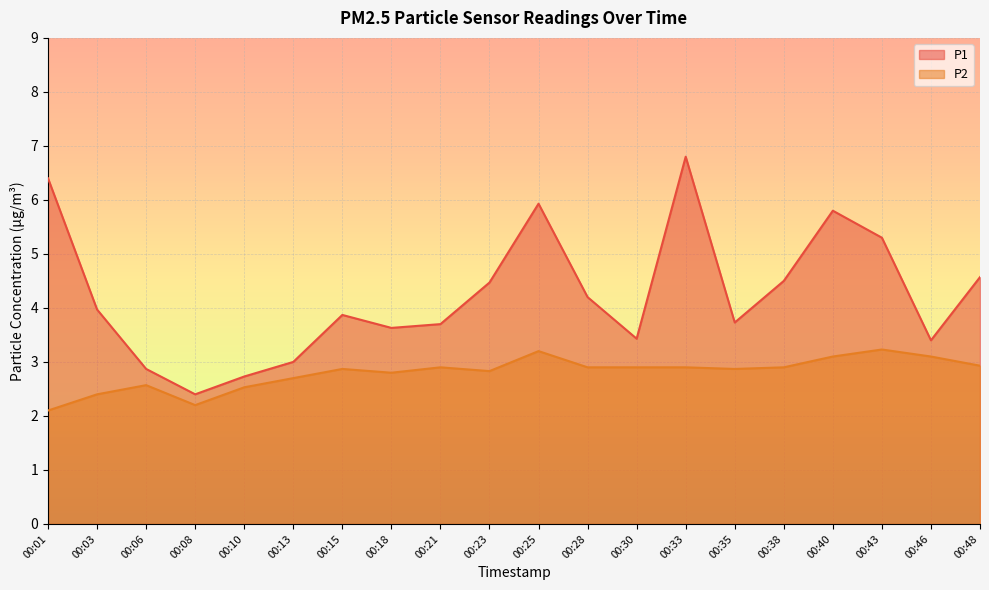

Which series has the largest range (max minus min)?

P1